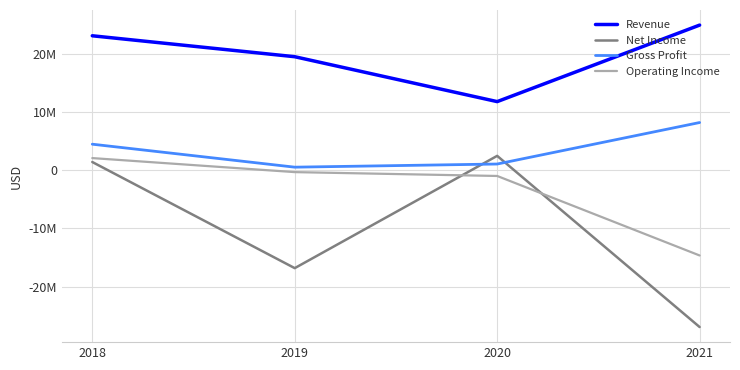

Does the chart have visible grid lines?

Yes